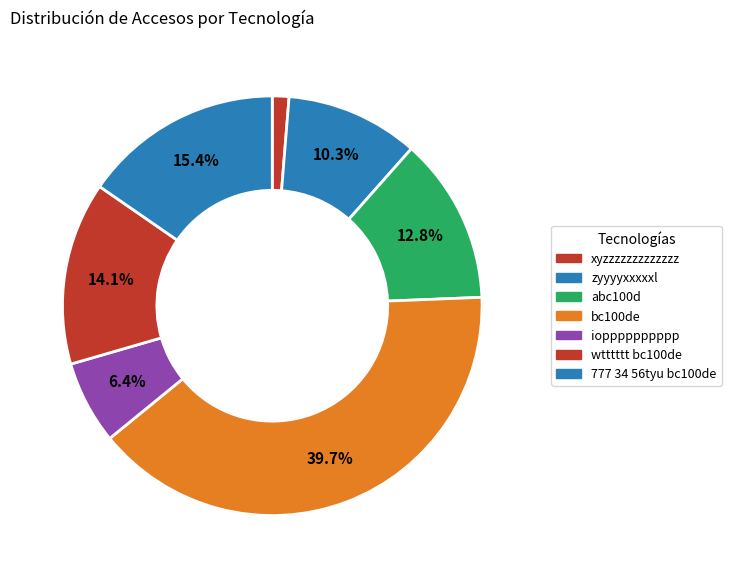

How many slices are in this pie chart?

7